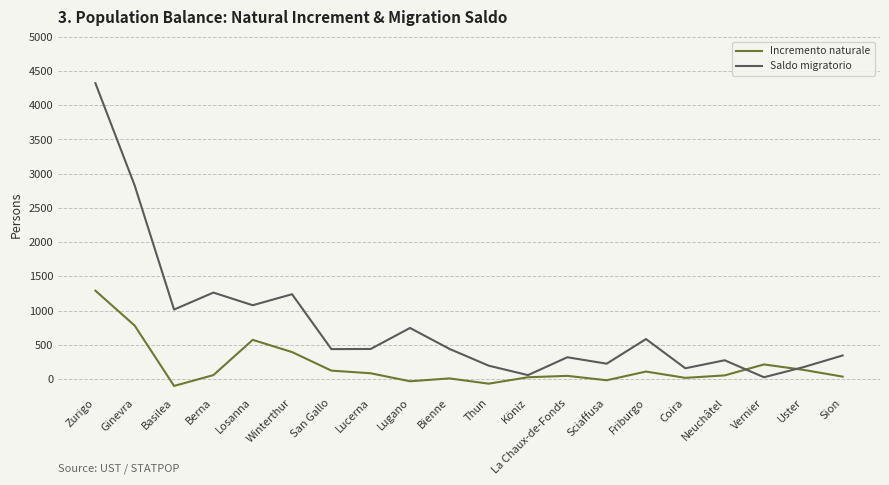

At which category is the sum across all series the highest?

Zurigo